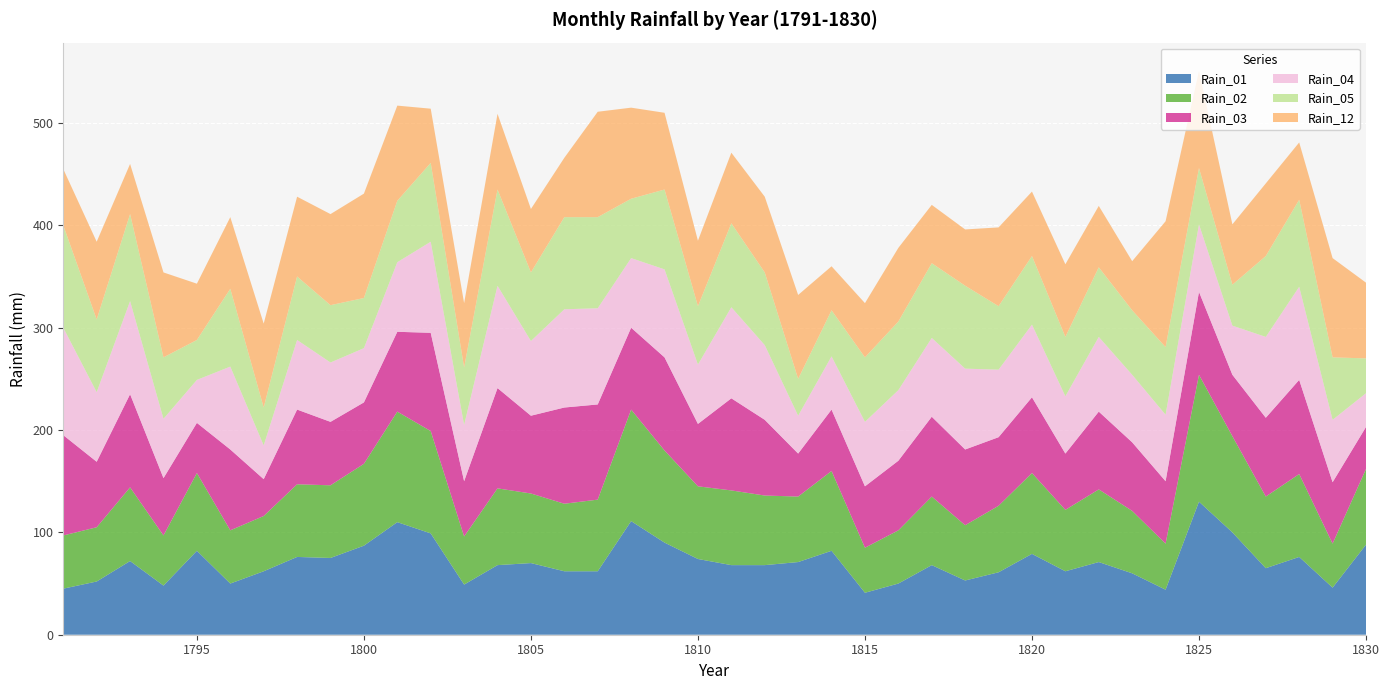

Reading left to right, extract all data points from this chart.

Rain_01: 1791=45	1792=52	1793=72	1794=48	1795=82	1796=50	1797=62	1798=76	1799=75	1800=87	1801=110	1802=99	1803=49	1804=68	1805=70	1806=62	1807=62	1808=111	1809=90	1810=74	1811=68	1812=68	1813=71	1814=82	1815=41	1816=50	1817=68	1818=53	1819=61	1820=79	1821=62	1822=71	1823=60	1824=44	1825=130	1826=100	1827=65	1828=76	1829=46	1830=88
Rain_02: 1791=52	1792=53	1793=72	1794=49	1795=76	1796=52	1797=54	1798=71	1799=71	1800=80	1801=108	1802=100	1803=47	1804=75	1805=68	1806=66	1807=70	1808=109	1809=90	1810=71	1811=73	1812=68	1813=64	1814=78	1815=44	1816=52	1817=67	1818=54	1819=65	1820=79	1821=60	1822=71	1823=61	1824=45	1825=124	1826=94	1827=70	1828=81	1829=43	1830=74
Rain_03: 1791=98	1792=64	1793=91	1794=56	1795=49	1796=79	1797=36	1798=73	1799=62	1800=60	1801=78	1802=96	1803=54	1804=98	1805=76	1806=94	1807=93	1808=80	1809=91	1810=61	1811=90	1812=74	1813=42	1814=60	1815=60	1816=68	1817=78	1818=74	1819=67	1820=74	1821=55	1822=76	1823=67	1824=61	1825=81	1826=60	1827=77	1828=92	1829=60	1830=41
Rain_04: 1791=105	1792=68	1793=91	1794=58	1795=42	1796=81	1797=33	1798=68	1799=58	1800=53	1801=68	1802=89	1803=55	1804=100	1805=73	1806=96	1807=94	1808=68	1809=86	1810=58	1811=89	1812=73	1813=37	1814=52	1815=63	1816=69	1817=77	1818=79	1819=66	1820=71	1821=56	1822=73	1823=66	1824=65	1825=66	1826=48	1827=79	1828=91	1829=61	1830=33
Rain_05: 1791=100	1792=71	1793=85	1794=60	1795=39	1796=76	1797=37	1798=62	1799=56	1800=49	1801=60	1802=77	1803=56	1804=94	1805=67	1806=90	1807=89	1808=58	1809=78	1810=57	1811=82	1812=71	1813=36	1814=45	1815=63	1816=67	1817=73	1818=81	1819=62	1820=67	1821=58	1822=68	1823=63	1824=66	1825=55	1826=40	1827=79	1828=85	1829=61	1830=34
Rain_12: 1791=55	1792=76	1793=49	1794=83	1795=55	1796=70	1797=82	1798=78	1799=89	1800=102	1801=93	1802=53	1803=63	1804=74	1805=62	1806=58	1807=103	1808=89	1809=75	1810=64	1811=69	1812=74	1813=82	1814=43	1815=53	1816=72	1817=57	1818=55	1819=77	1820=63	1821=71	1822=60	1823=48	1824=123	1825=95	1826=59	1827=71	1828=56	1829=97	1830=74